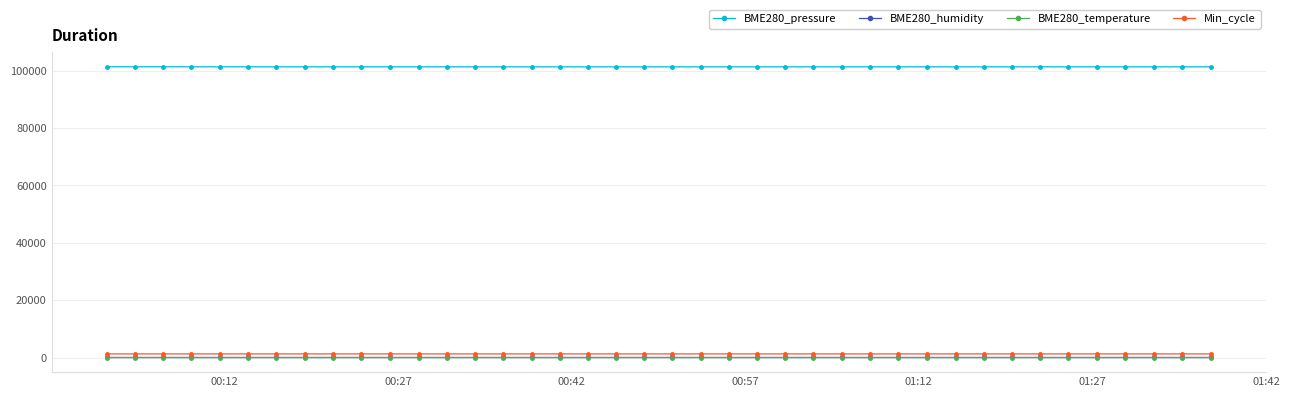

True or false: BME280_temperature and BME280_pressure intersect in this chart.

False